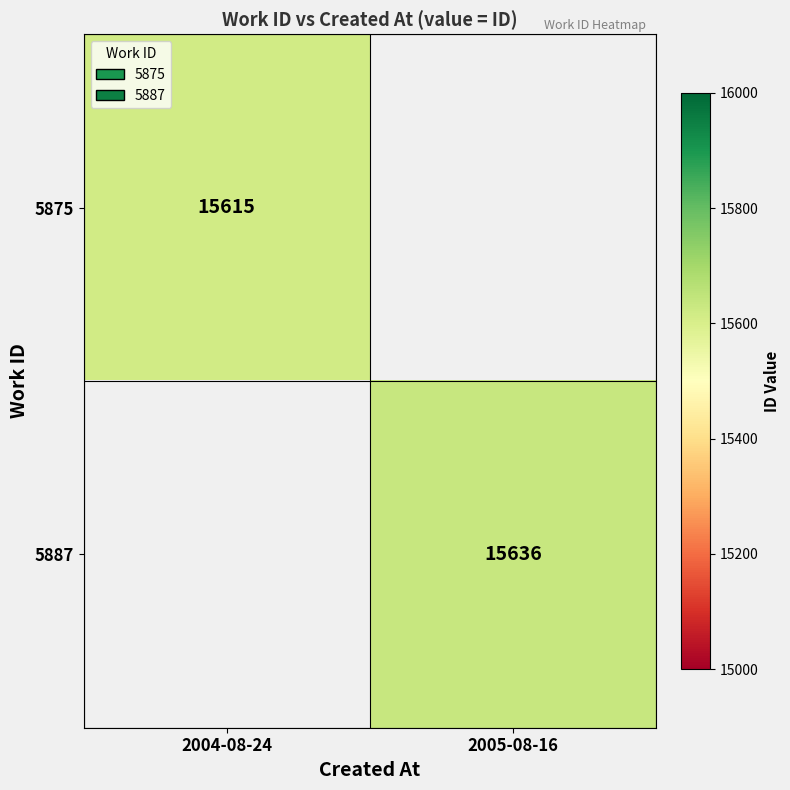

Is the value of 5875 at 2004-08-24 greater than the value of 5887 at 2005-08-16?

No